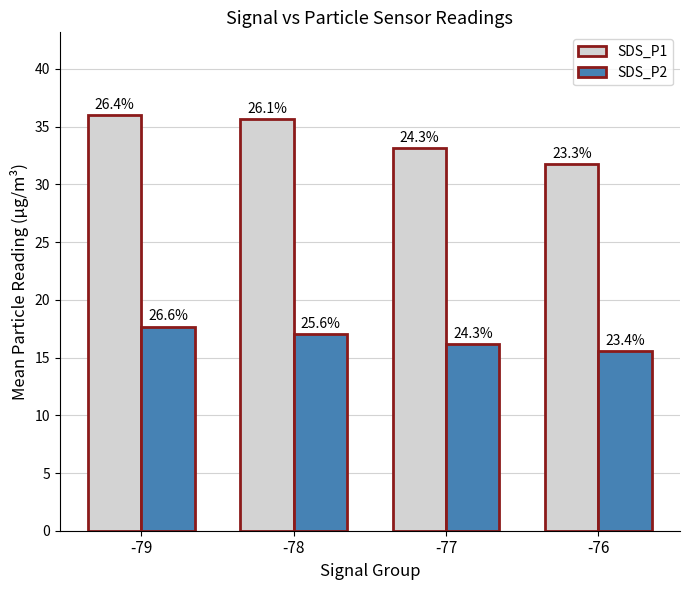

How many bars are there in each group?

2